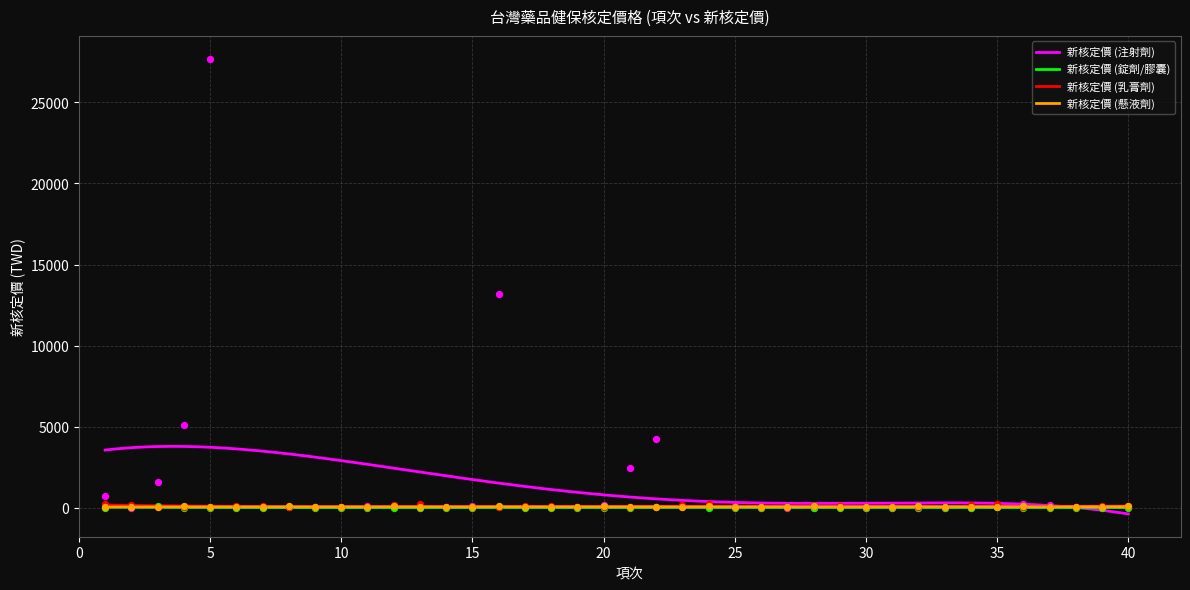

Is the value of 新核定價 (乳膏劑) at 10 greater than the value of 新核定價 (注射劑) at 24?

Yes